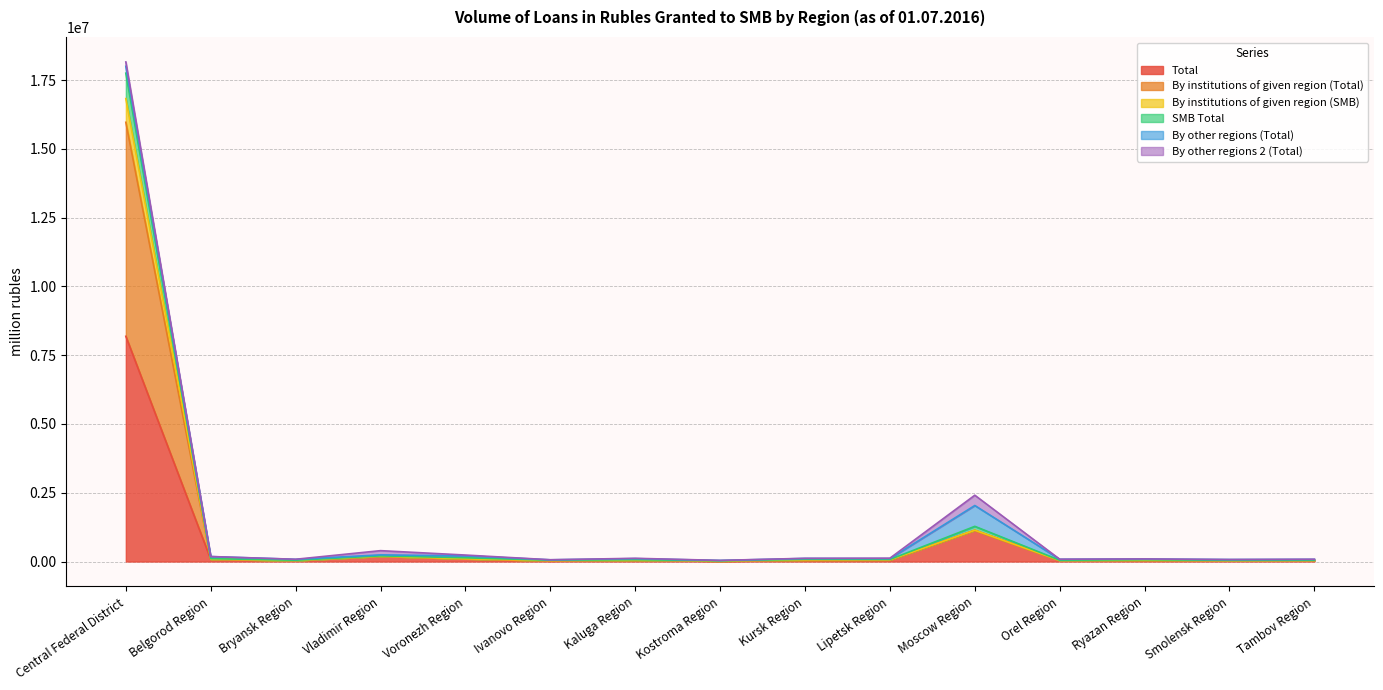

True or false: SMB Total and Total intersect in this chart.

False